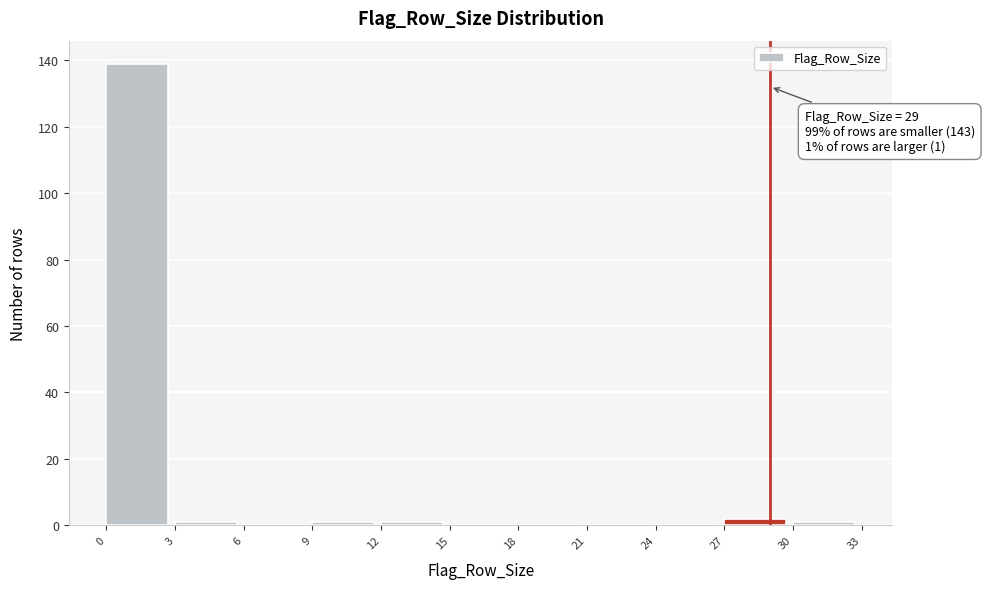

Which range on the x-axis has the tallest bar?

0 to 3